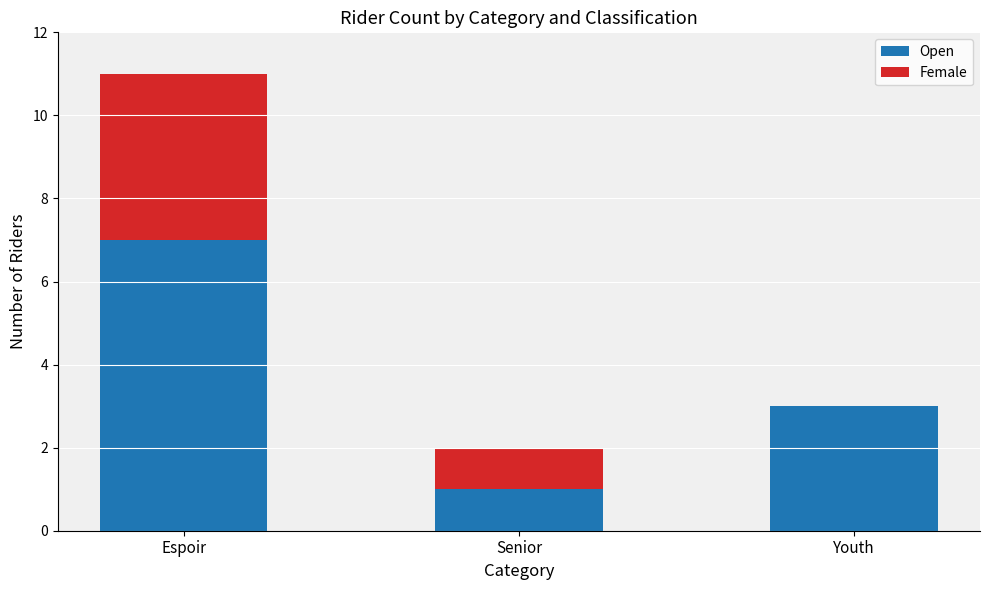

What is the sum of all Open values?

11